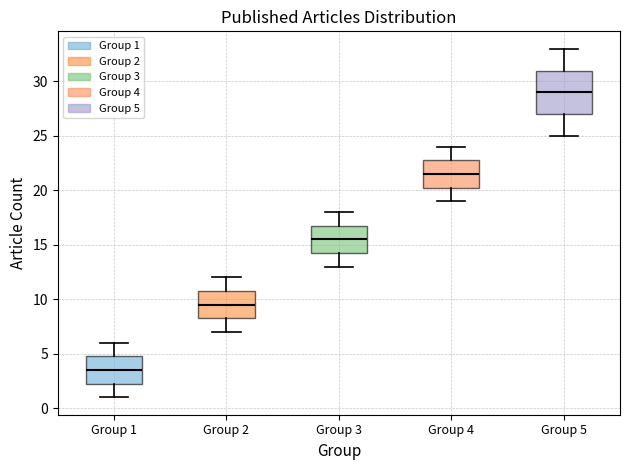

Where is the lower edge of the box for Group 3 on the y-axis? The values are not printed on the chart, so give them approximately, as read against the axis.

14.5